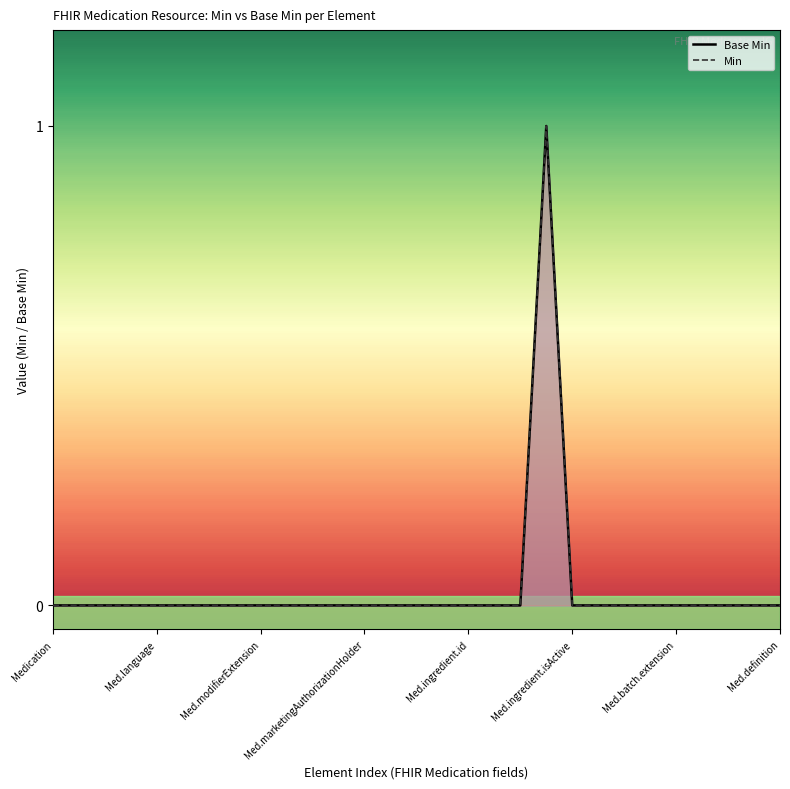

What is the label of the 6th point from the left?

Med.ingredient.isActive